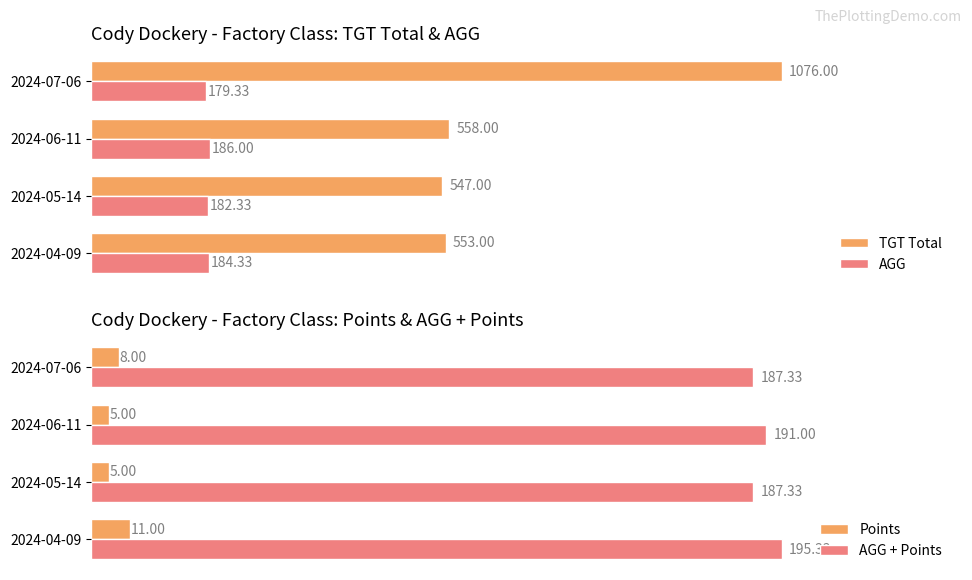

Between 200 and 600, which series saw the biggest shift?

TGT Total